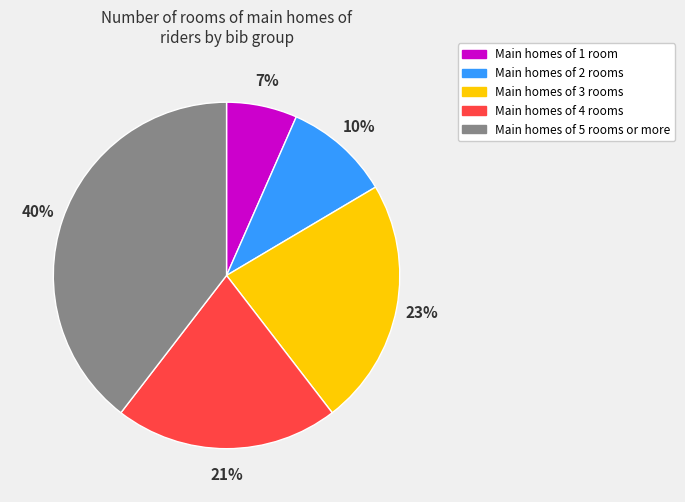

To the nearest percent, what is the difference between the largest and smallest slice percentages?

33%